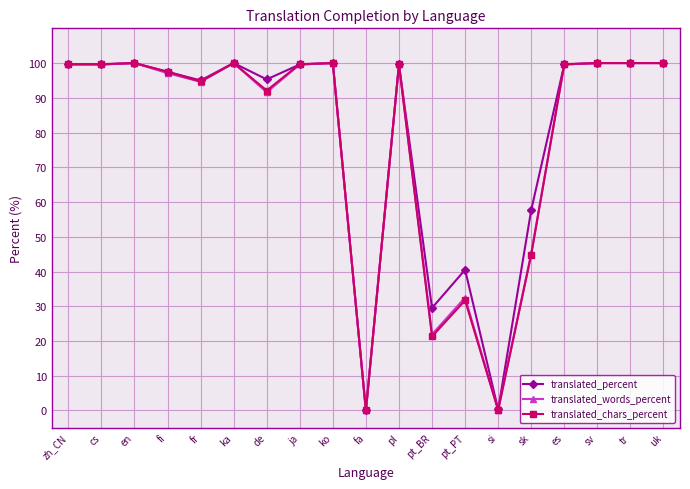

True or false: translated_percent has more than 2 points higher than both neighbors.

True